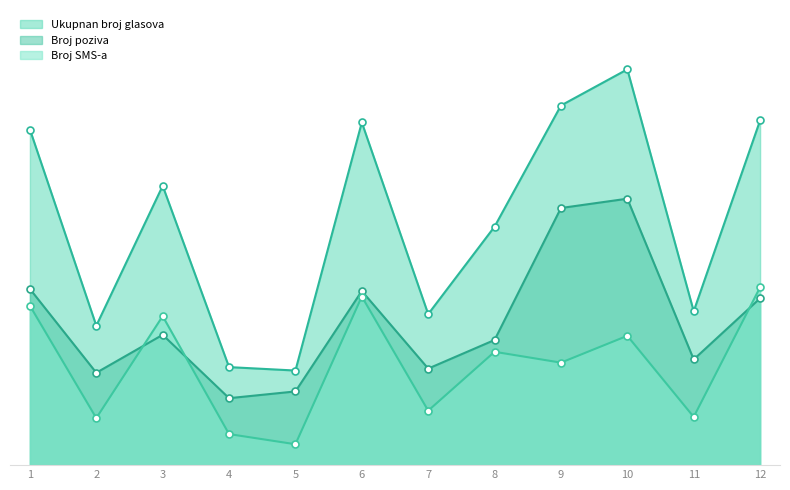

Rank the series by their maximum value, from highest to lowest.

Ukupnan broj glasova, Broj poziva, Broj SMS-a